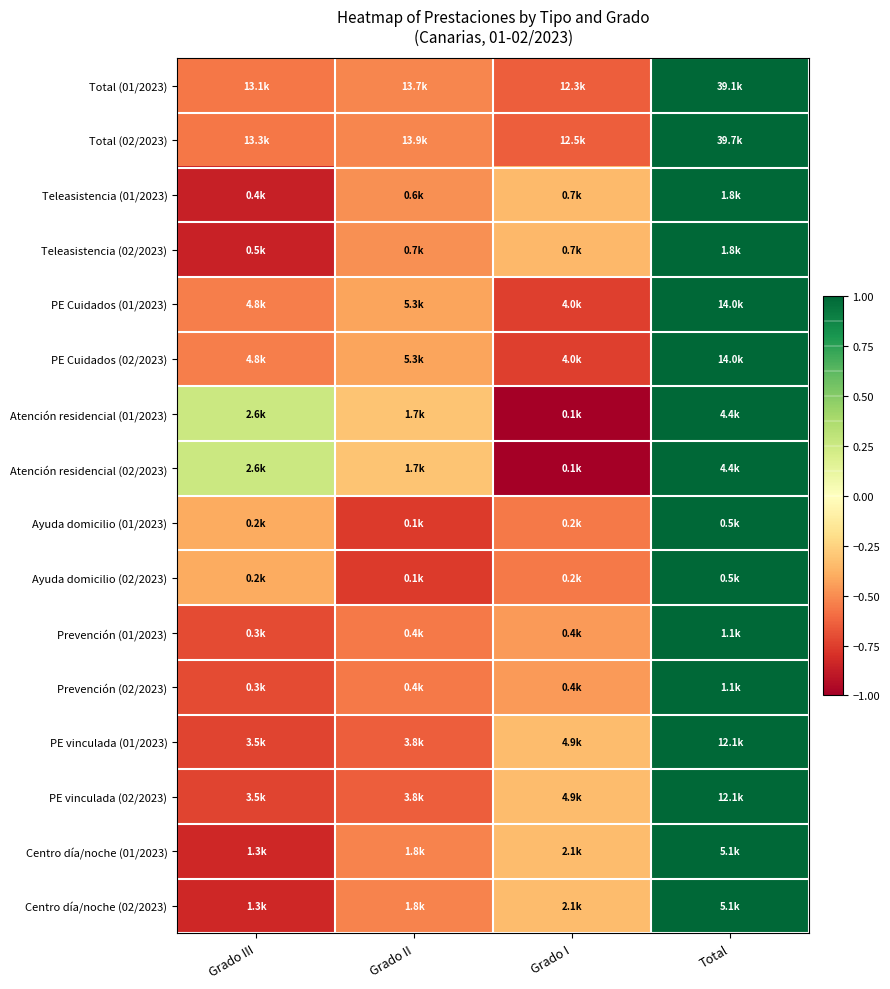

Reading left to right, list all the values displayed in this chart.

Total (01/2023): Grado III=-0.6	Grado II=-0.5	Grado I=-0.6	Total=1.0
Total (02/2023): Grado III=-0.6	Grado II=-0.5	Grado I=-0.6	Total=1.0
Teleasistencia (01/2023): Grado III=-0.9	Grado II=-0.5	Grado I=-0.3	Total=1.0
Teleasistencia (02/2023): Grado III=-0.9	Grado II=-0.5	Grado I=-0.4	Total=1.0
PE Cuidados (01/2023): Grado III=-0.5	Grado II=-0.4	Grado I=-0.7	Total=1.0
PE Cuidados (02/2023): Grado III=-0.5	Grado II=-0.4	Grado I=-0.7	Total=1.0
Atención residencial (01/2023): Grado III=0.3	Grado II=-0.3	Grado I=-1.0	Total=1.0
Atención residencial (02/2023): Grado III=0.3	Grado II=-0.3	Grado I=-1.0	Total=1.0
Ayuda domicilio (01/2023): Grado III=-0.4	Grado II=-0.8	Grado I=-0.6	Total=1.0
Ayuda domicilio (02/2023): Grado III=-0.4	Grado II=-0.8	Grado I=-0.6	Total=1.0
Prevención (01/2023): Grado III=-0.7	Grado II=-0.6	Grado I=-0.5	Total=1.0
Prevención (02/2023): Grado III=-0.7	Grado II=-0.6	Grado I=-0.5	Total=1.0
PE vinculada (01/2023): Grado III=-0.7	Grado II=-0.6	Grado I=-0.3	Total=1.0
PE vinculada (02/2023): Grado III=-0.7	Grado II=-0.6	Grado I=-0.3	Total=1.0
Centro día/noche (01/2023): Grado III=-0.8	Grado II=-0.5	Grado I=-0.3	Total=1.0
Centro día/noche (02/2023): Grado III=-0.8	Grado II=-0.5	Grado I=-0.3	Total=1.0